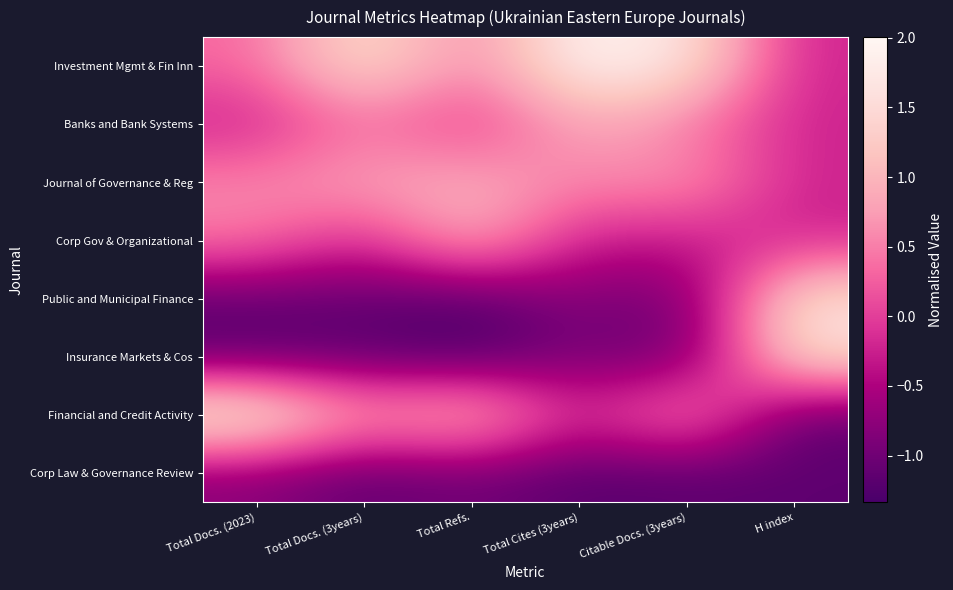

How many distinct data groups are displayed?

8